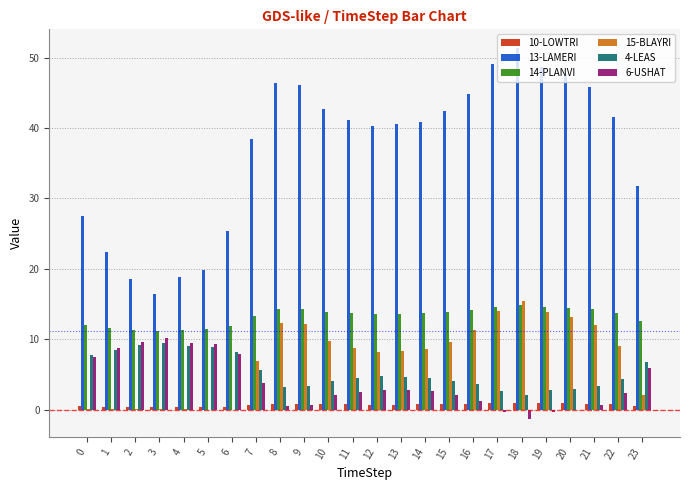

Which series has the largest total across all categories?

13-LAMERI